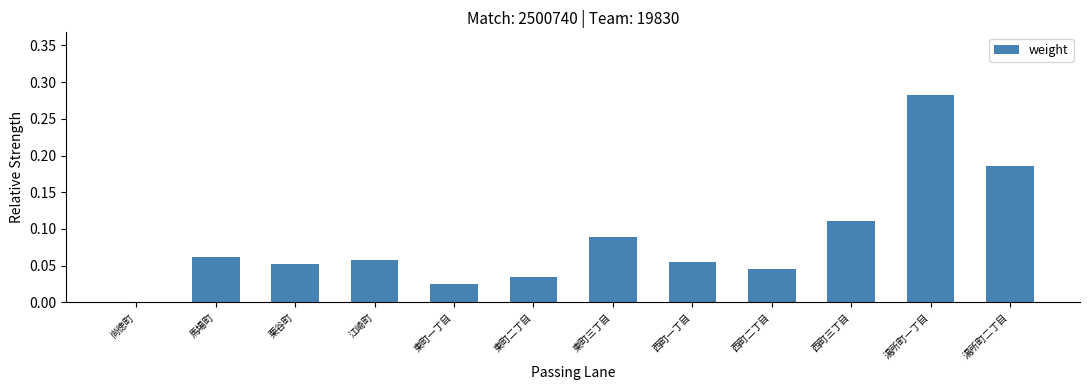

How many series are shown in this chart?

1